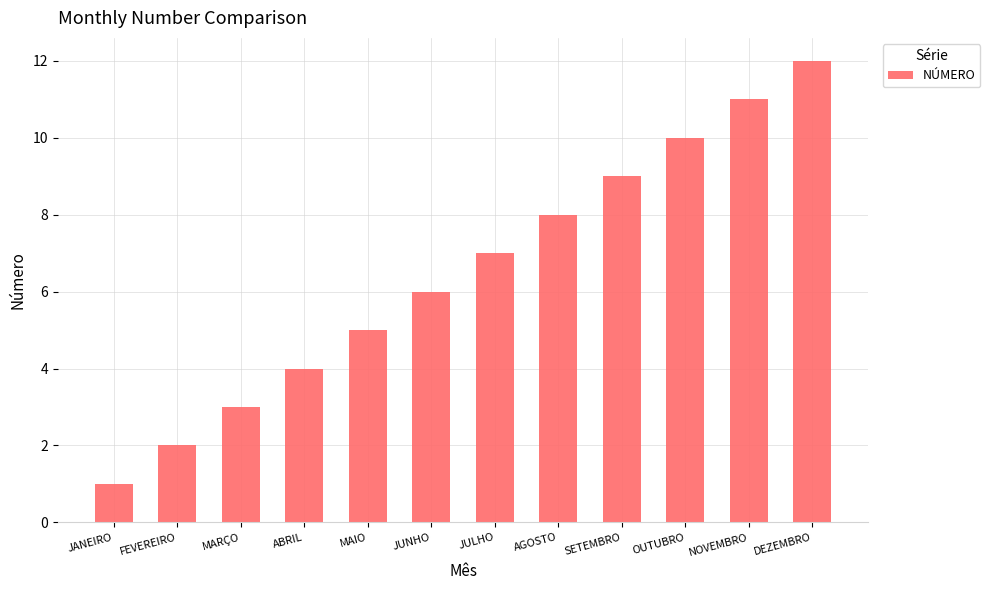

What is the smallest value displayed?

1